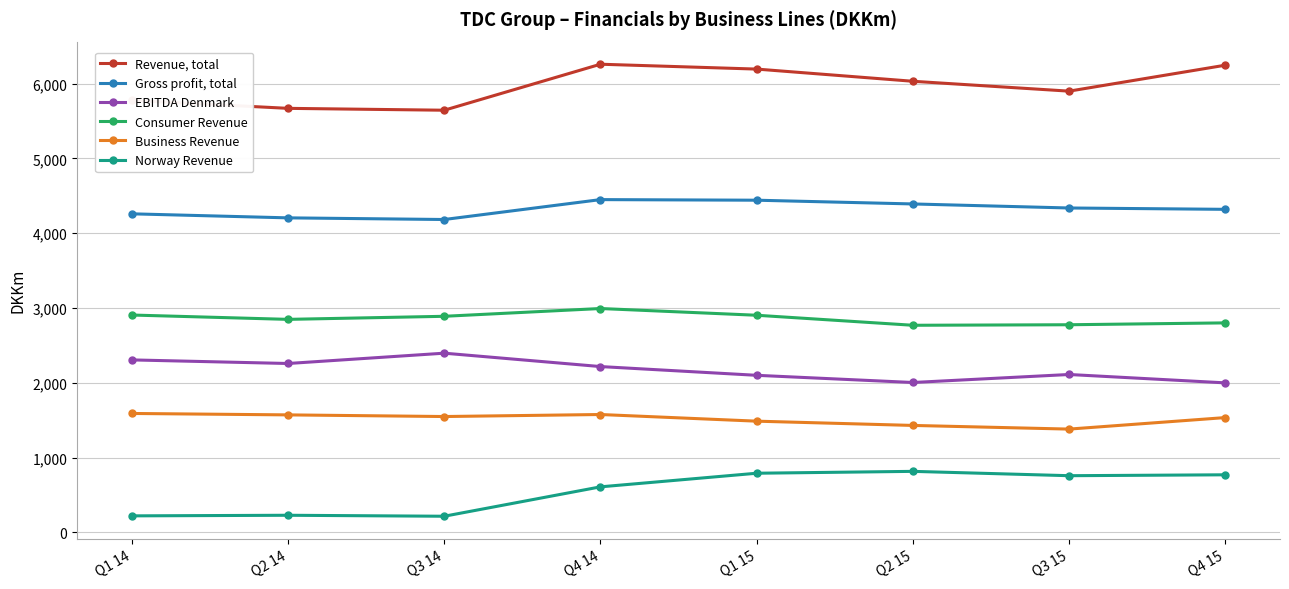

What are all the series names shown in the legend?

Revenue, total, Gross profit, total, EBITDA Denmark, Consumer Revenue, Business Revenue, Norway Revenue